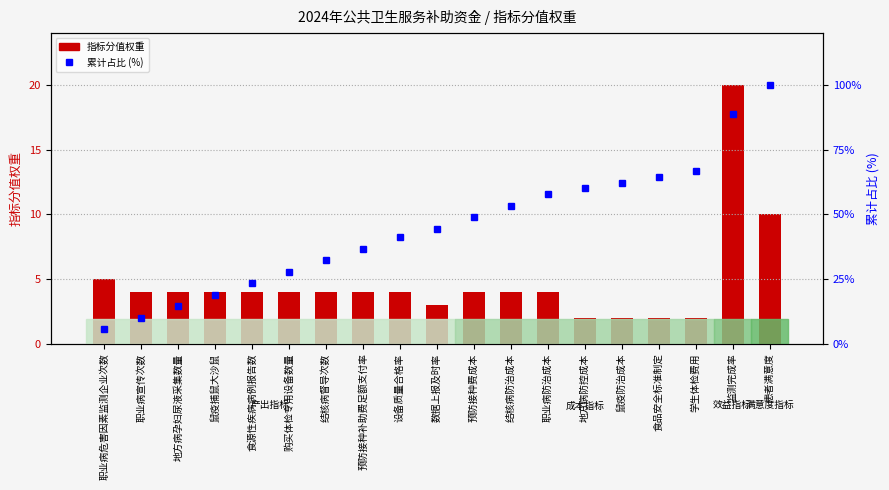

What is the sum of the 指标分值权重 values at 鼠疫捕鼠大沙鼠 and 结核病督导次数?

8.0